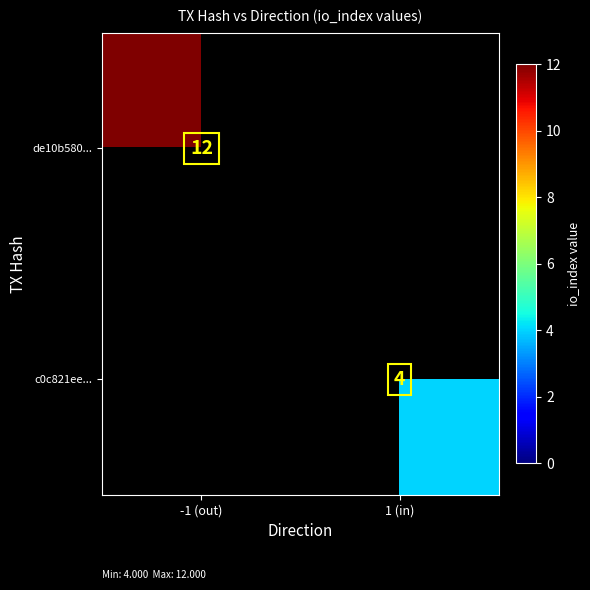

The value of c0c821ee... at 1 (in) is 4. True or false?

True